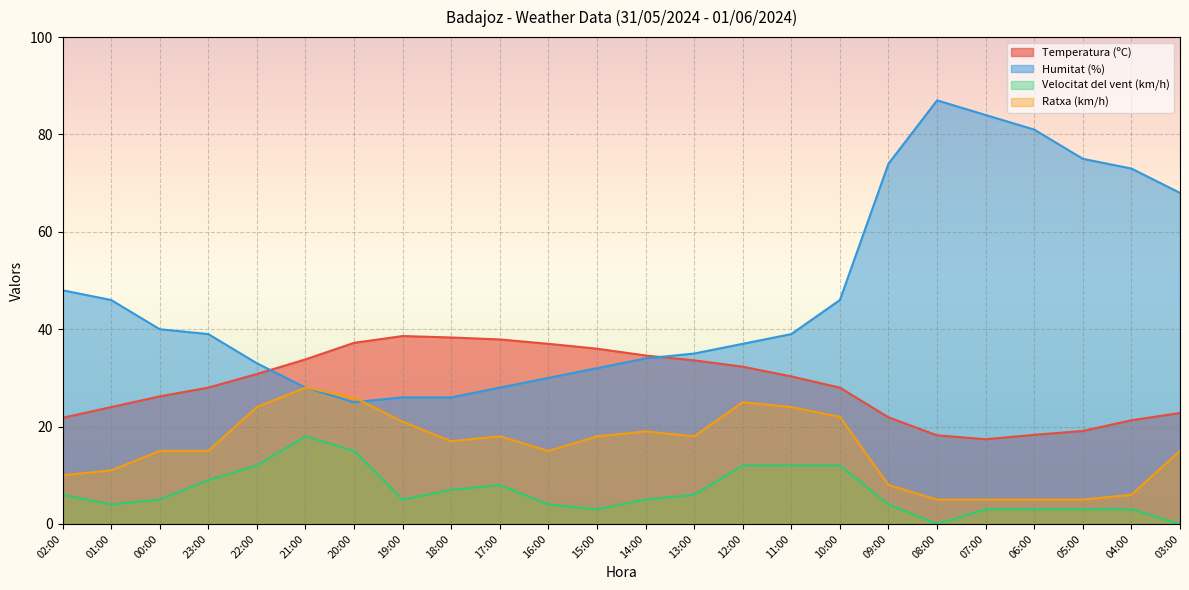

At how many categories does at least one series exceed 53?

7